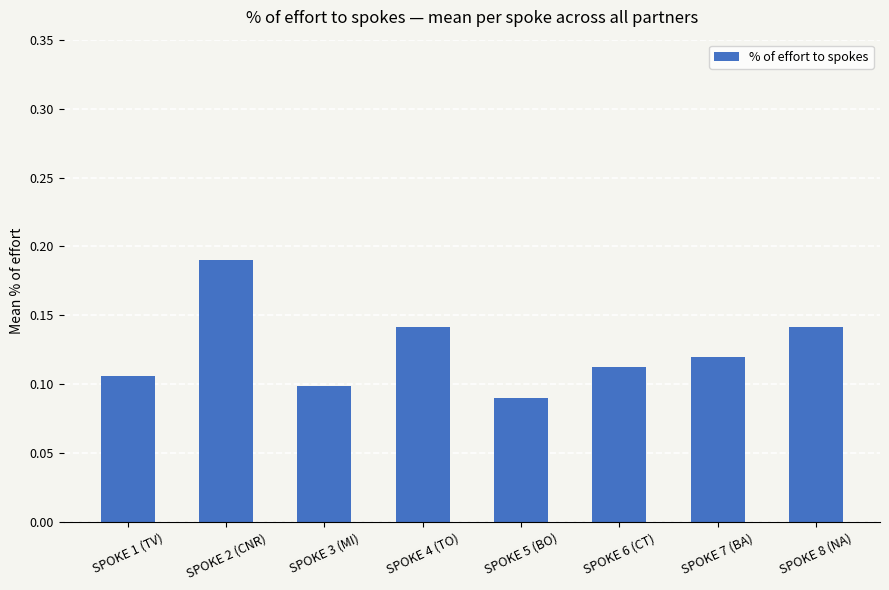

What is the sum of all values?

1.0